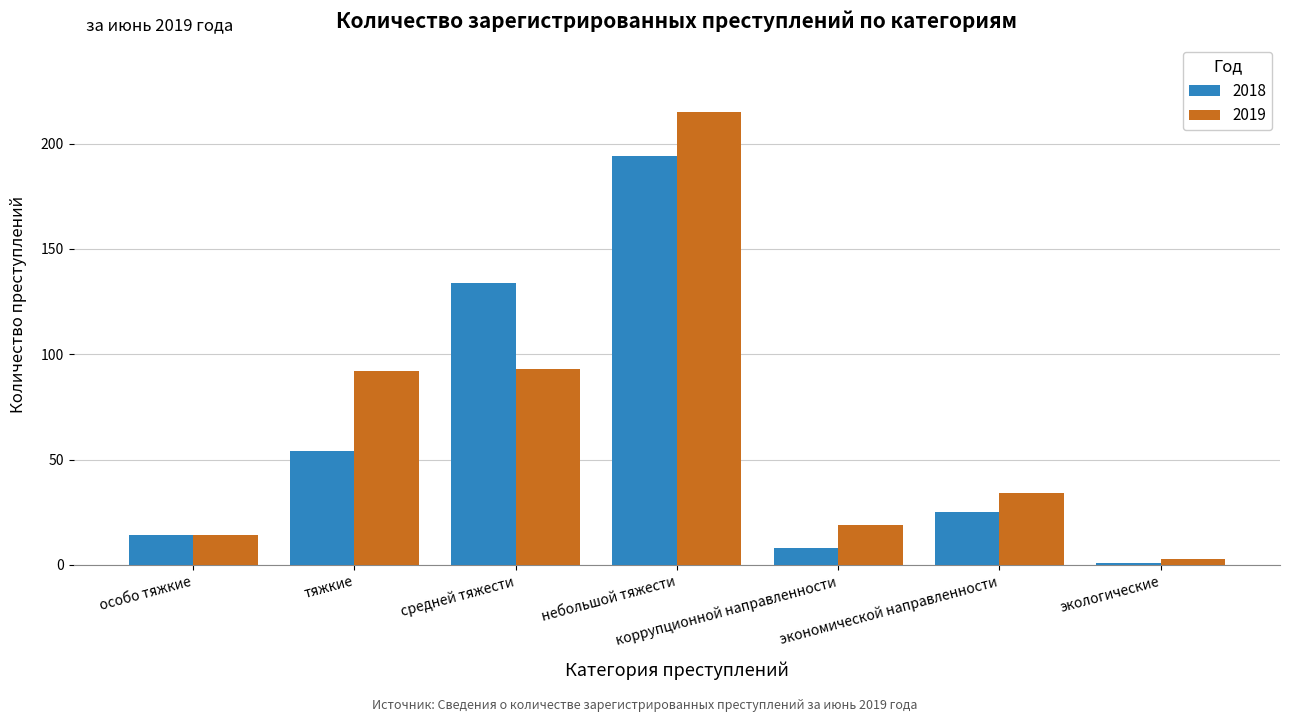

At which category does the chart reach its minimum across all series?

экологические